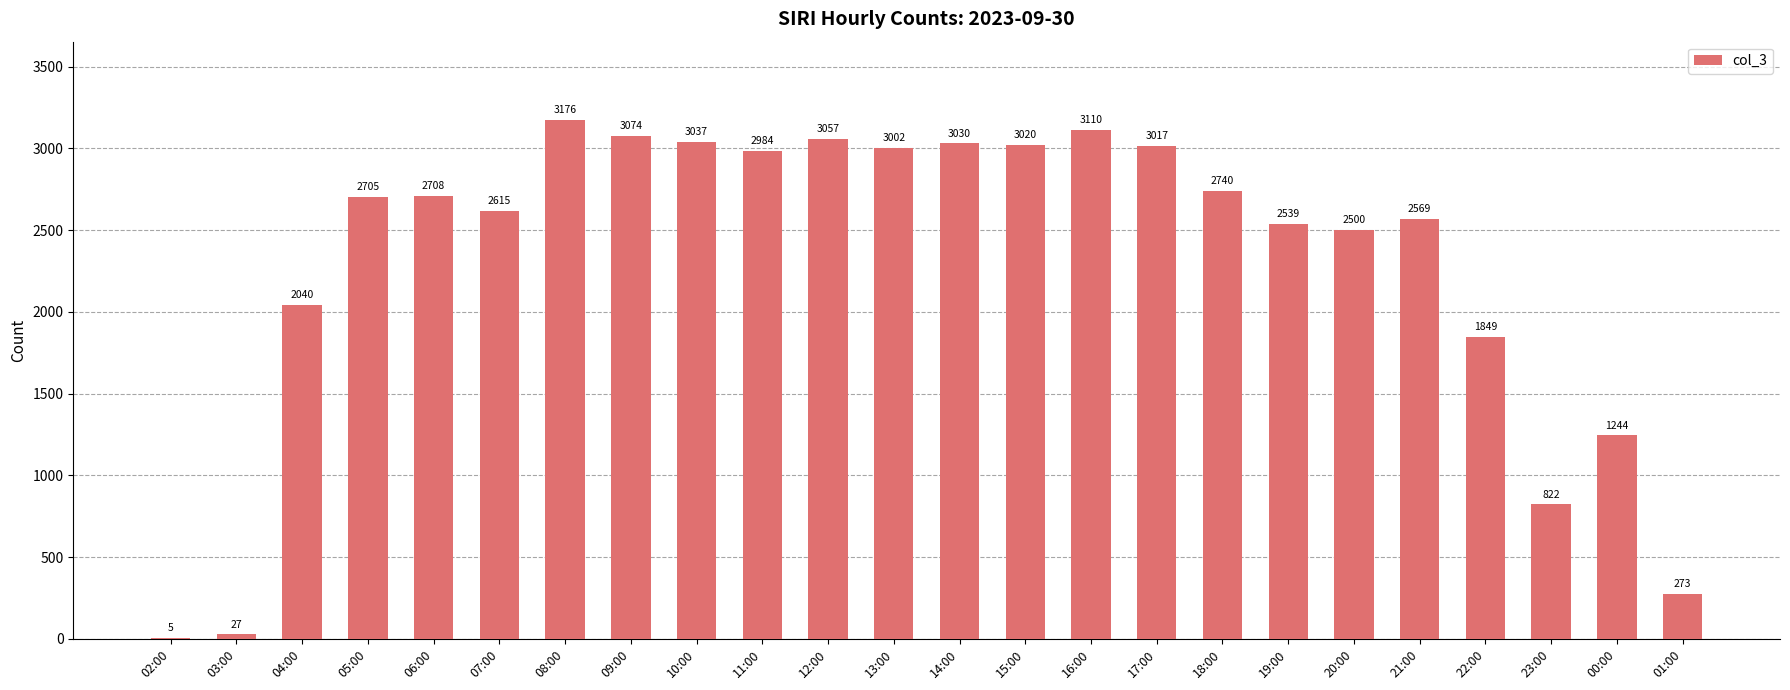

Between 01:00 and 13:00, which is larger?

13:00